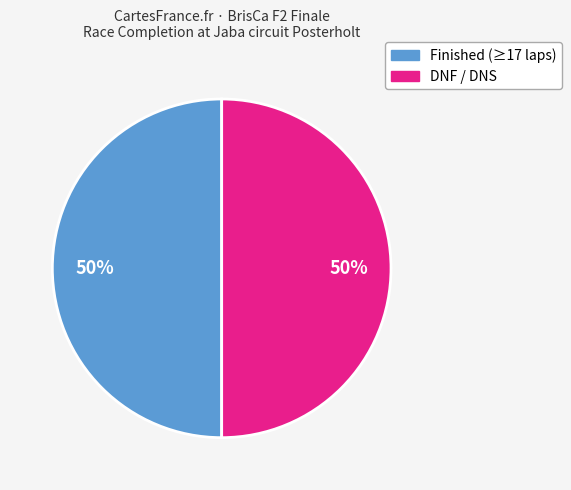

What percentage is the DNF / DNS slice, to the nearest percent?

50%